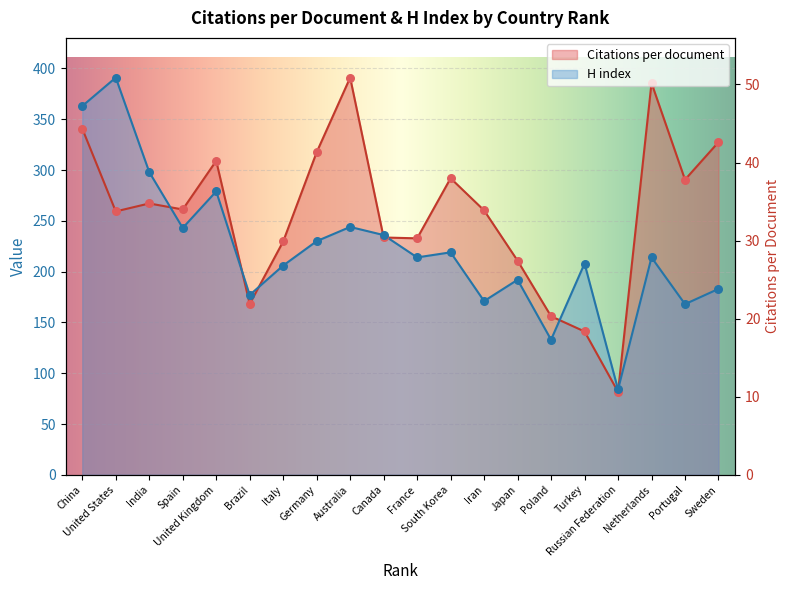

Which series has the widest spread of Y values?

Citations per document